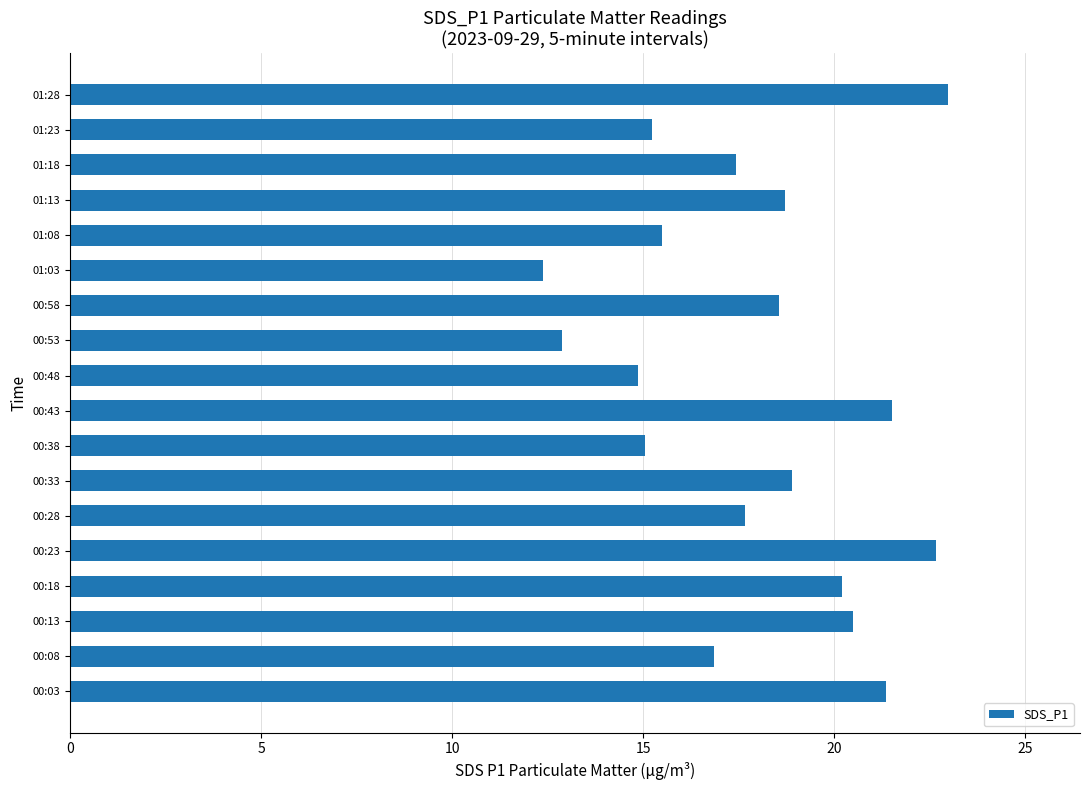

Is it true that the value at 01:23 is 27.4?

False